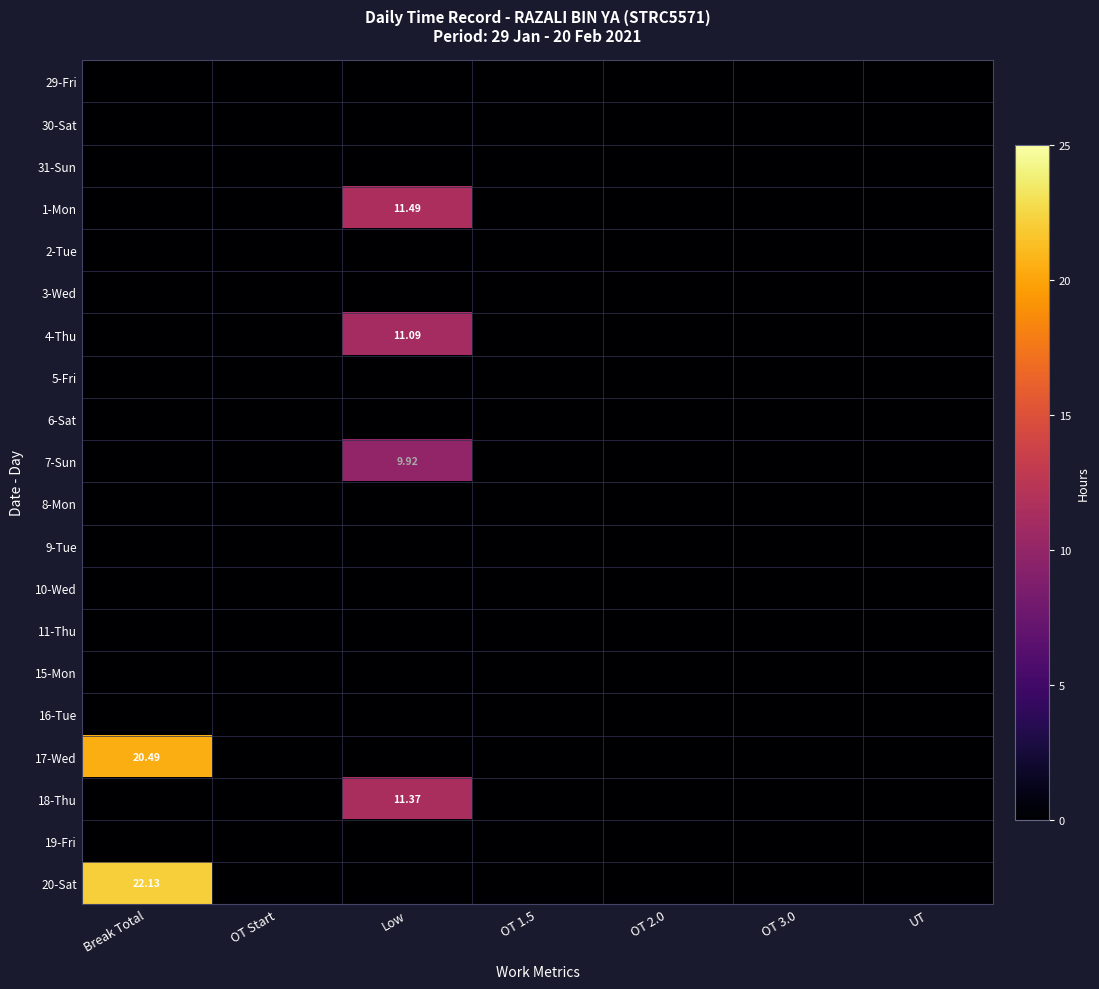

How many data points does each series have?

7